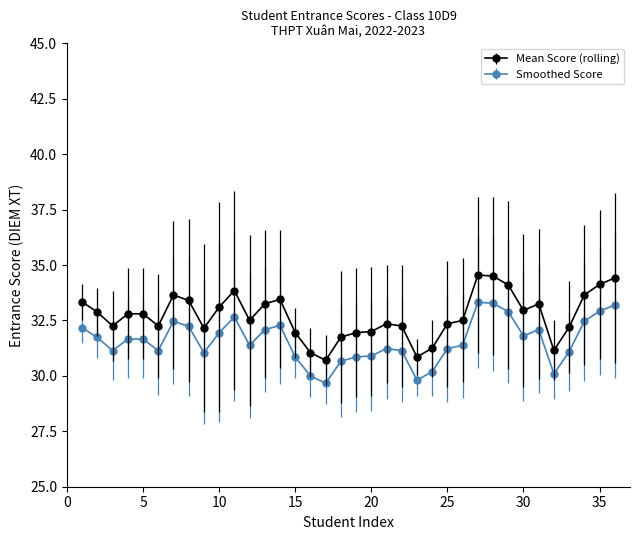

Which series has the largest total across all categories?

Mean Score (rolling)